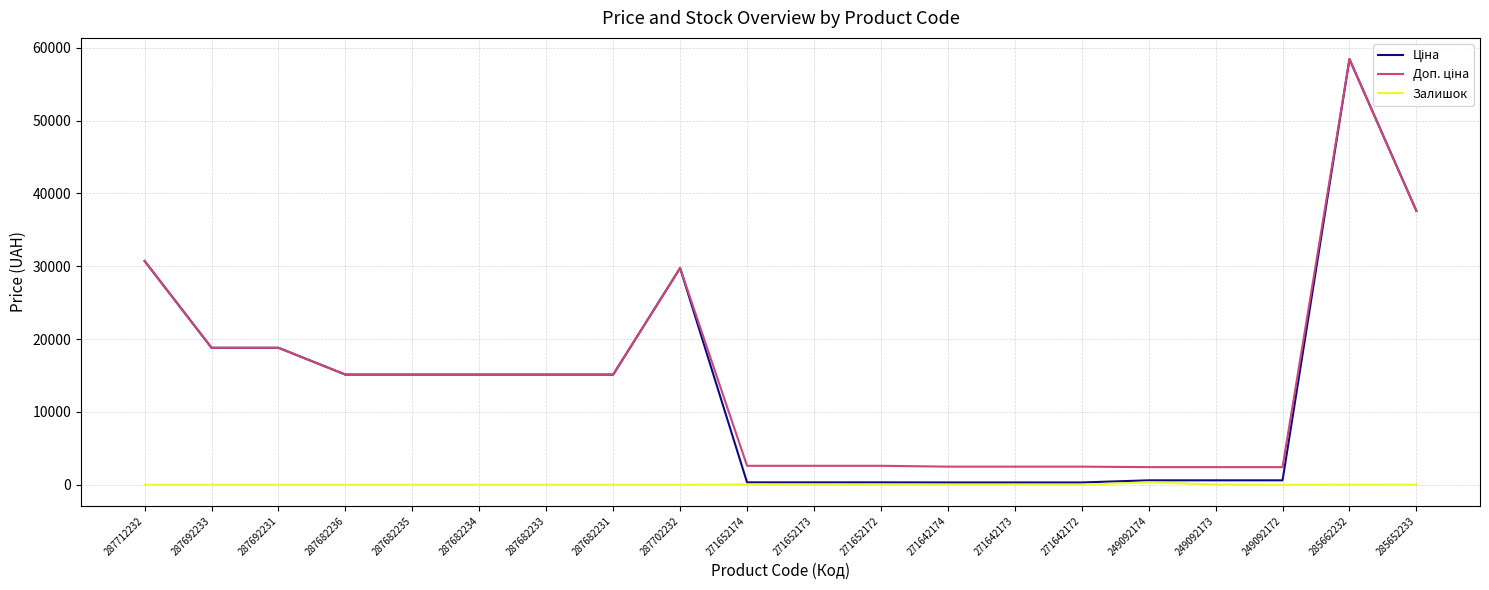

At which category is the sum across all series the highest?

285662232